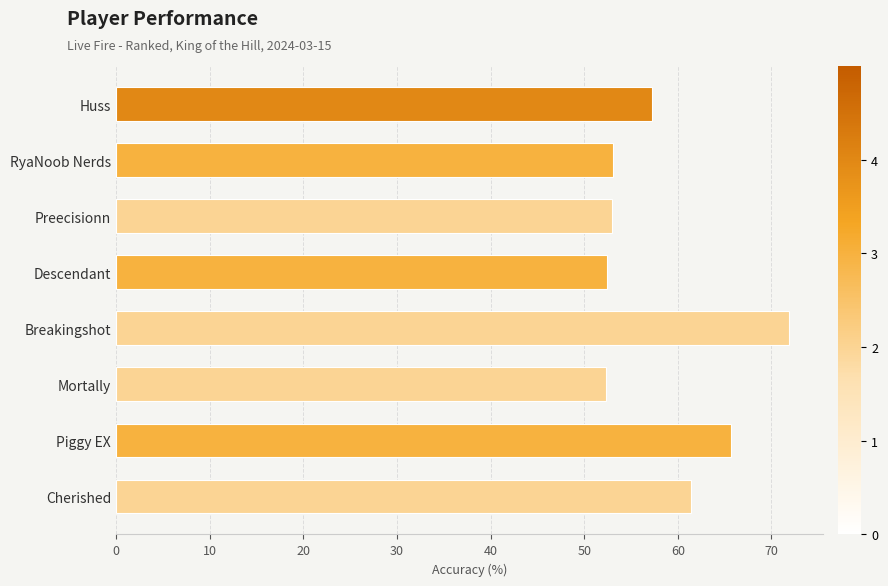

What is the value of the 6th bar from the top?

52.4